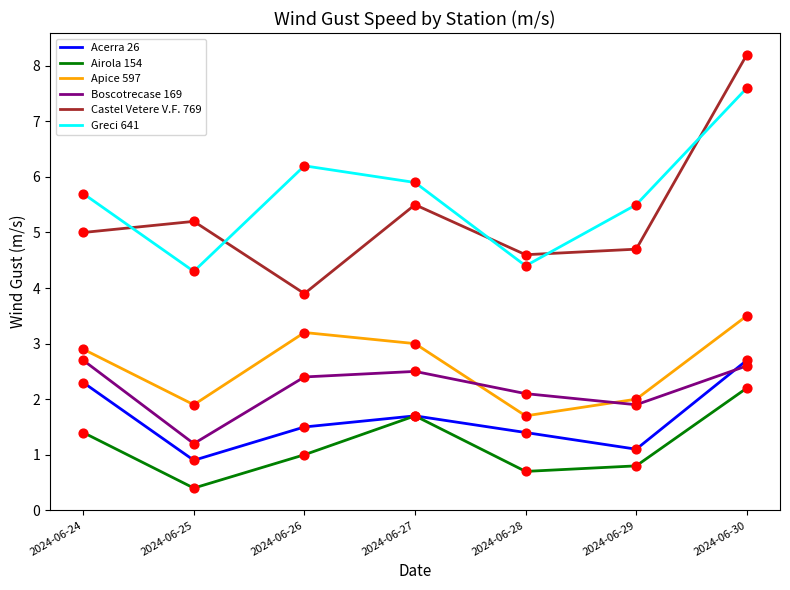

What is the total value across all series at 2024-06-26?

18.2